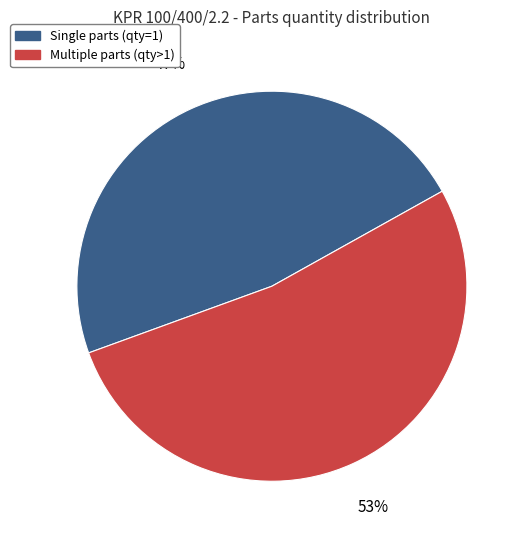

To the nearest percent, what is the average slice percentage?

50%